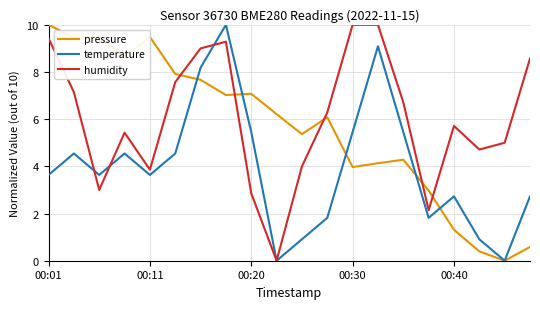

List the series in order of their overall mean, lowest first.

temperature, pressure, humidity